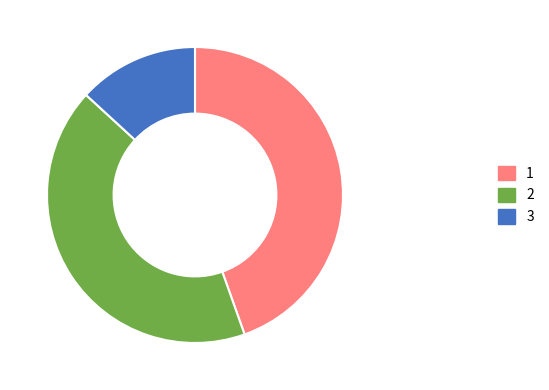

Is there a majority slice in this chart?

No